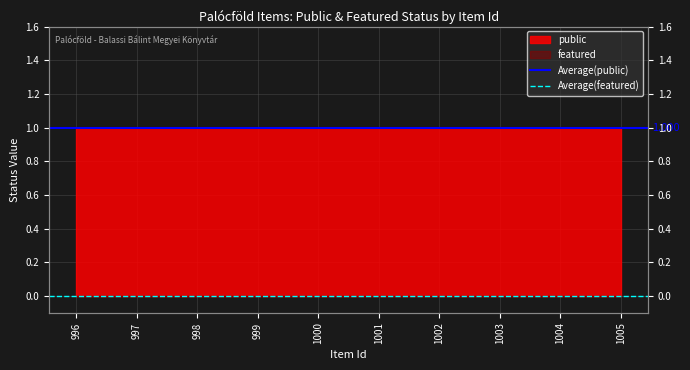

What is the total value across all series at 997?

1